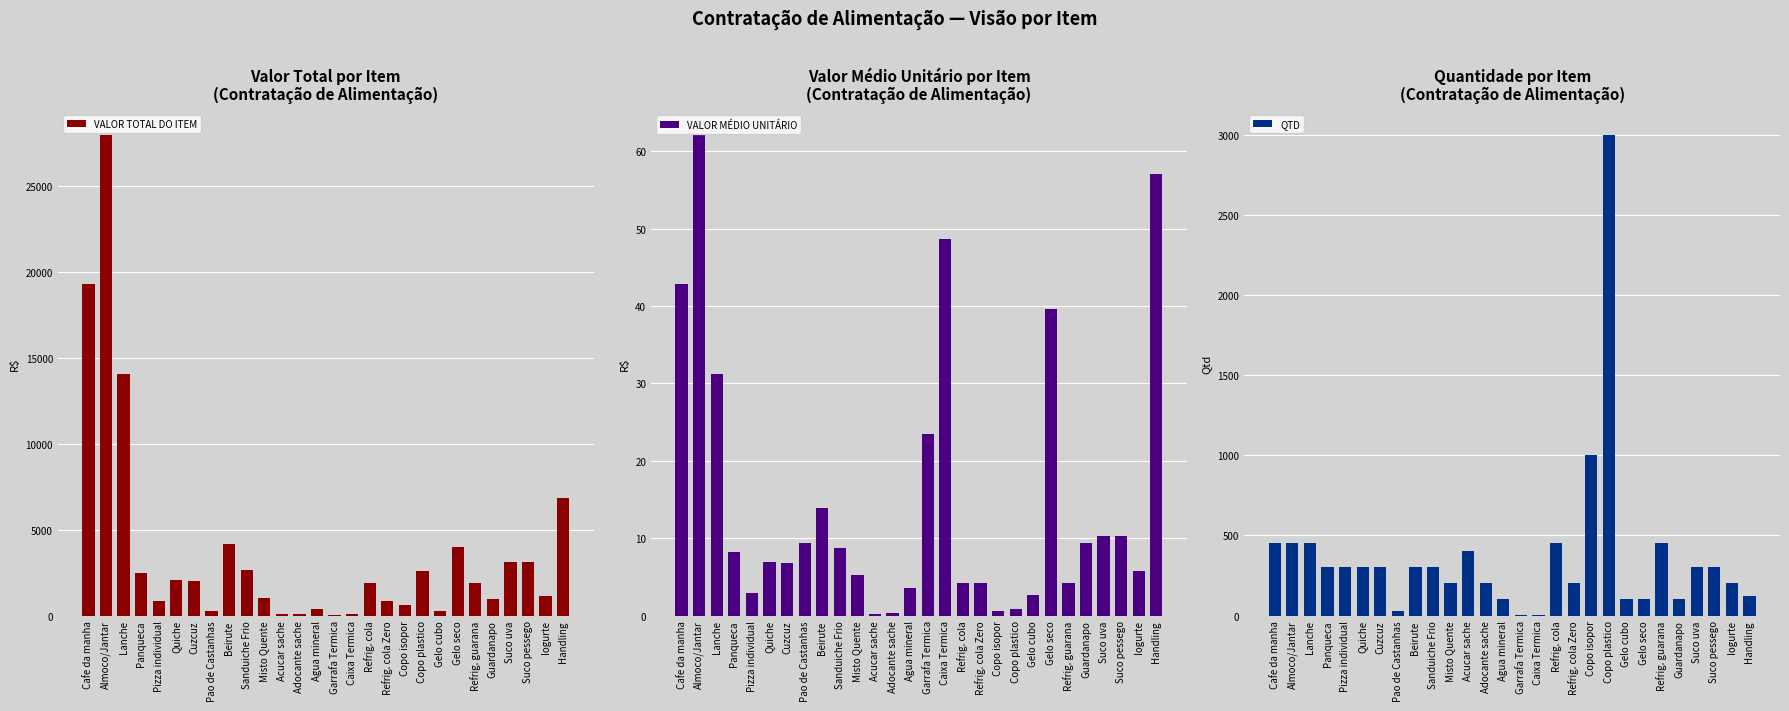

Which category has the lowest value across all series?

Acucar sache